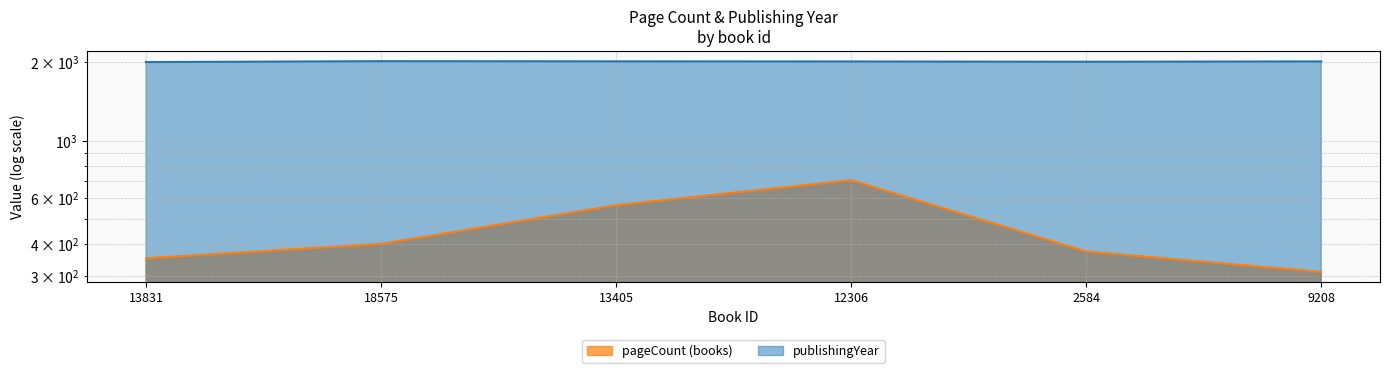

True or false: publishingYear has more than 1 interior local peaks.

False